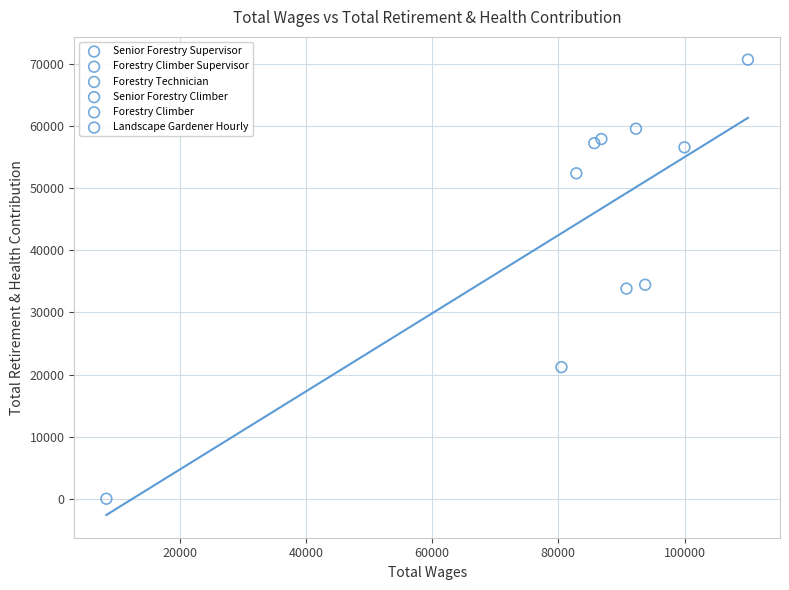

What are all the series names shown in the legend?

Senior Forestry Supervisor, Forestry Climber Supervisor, Forestry Technician, Senior Forestry Climber, Forestry Climber, Landscape Gardener Hourly